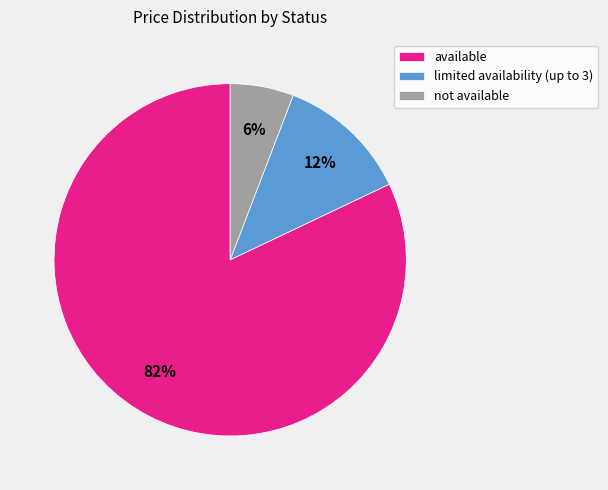

Rank the categories by value from lowest to highest.

not available, limited availability (up to 3), available